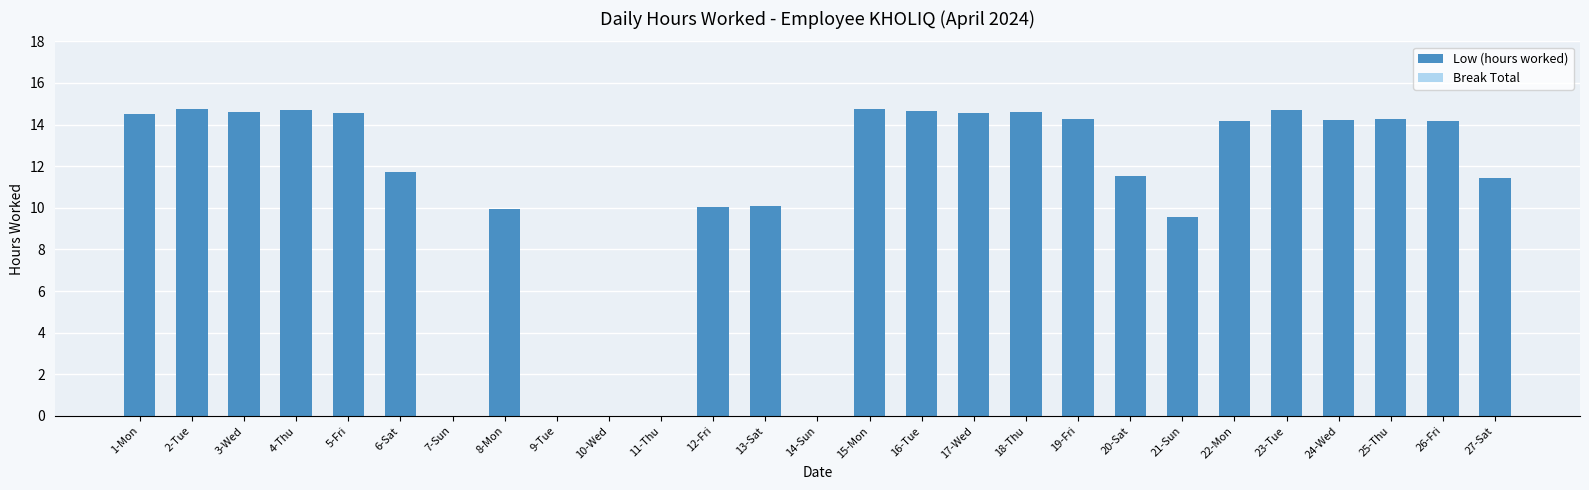

How many data points does each series have?

27